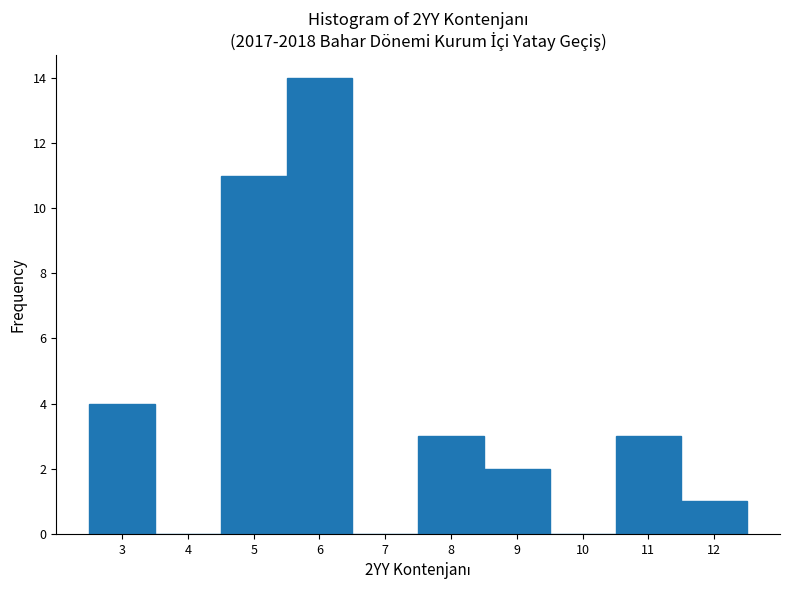

Reading left to right, transcribe this chart: for each bar, give the range it covers on the x-axis and its height. The values are not printed on the chart, so give them approximately, as read against the axis.

2.5 to 3.5: 4
3.5 to 4.5: 0
4.5 to 5.5: 11
5.5 to 6.5: 14
6.5 to 7.5: 0
7.5 to 8.5: 3
8.5 to 9.5: 2
9.5 to 10.5: 0
10.5 to 11.5: 3
11.5 to 12.5: 1